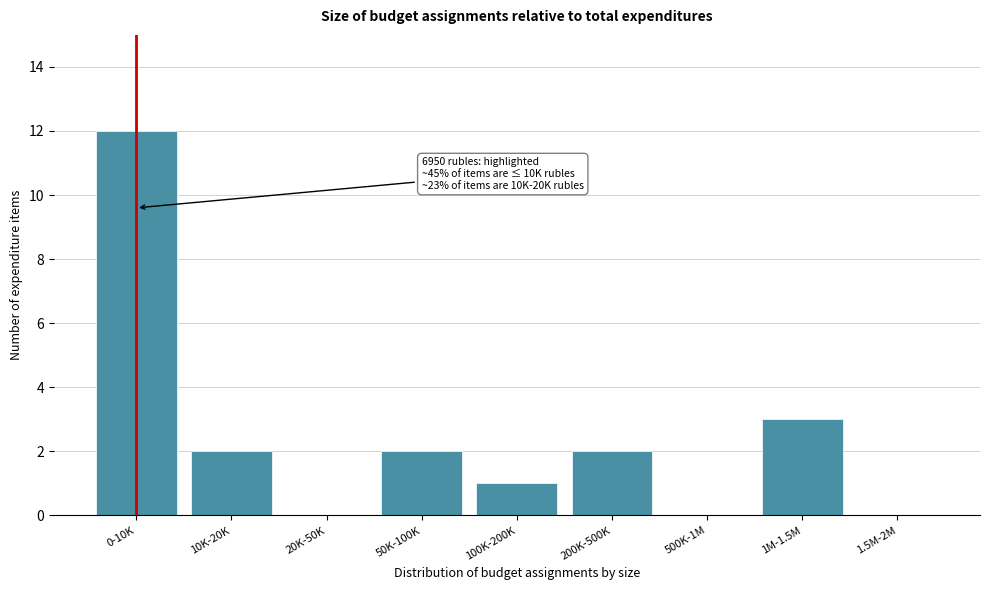

Reading left to right, list all the values displayed in this chart.

0-10K=12	10K-20K=2	20K-50K=0	50K-100K=2	100K-200K=1	200K-500K=2	500K-1M=0	1M-1.5M=3	1.5M-2M=0